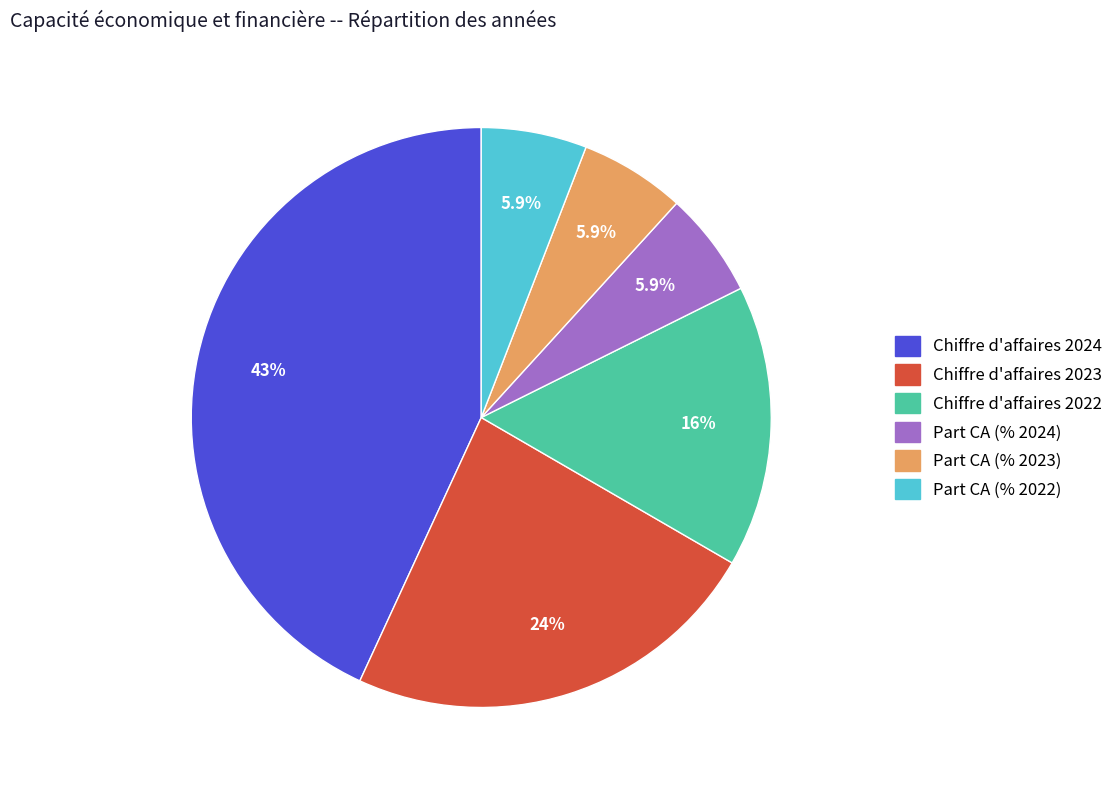

Does any single category account for the majority?

No